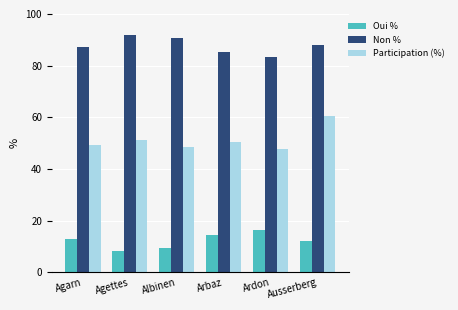

Count the number of data series in this chart.

3